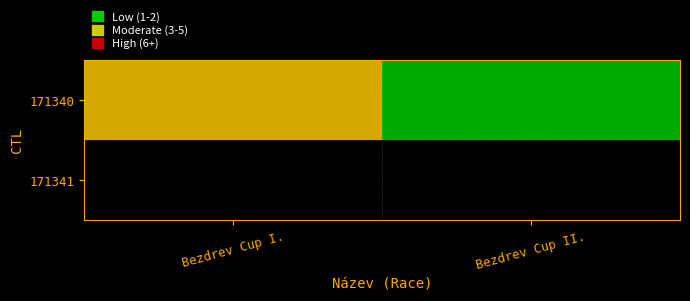

What is the sum of all values?

7